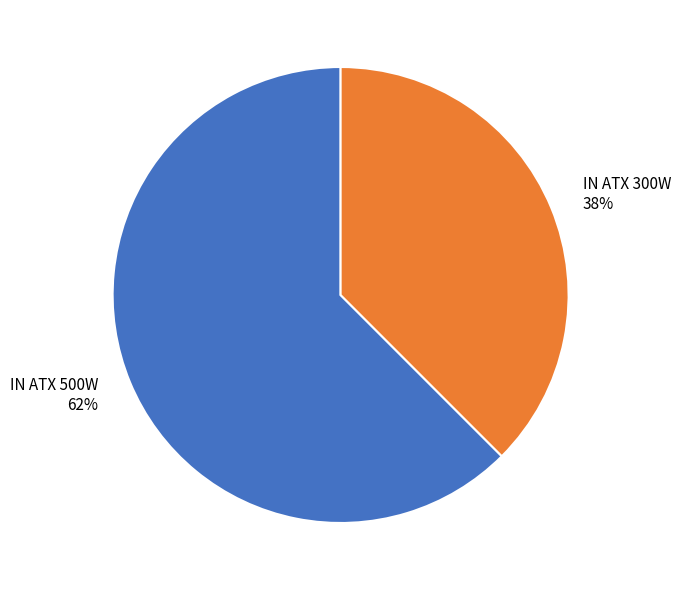

Which has a higher value, IN ATX 500W or IN ATX 300W?

IN ATX 500W